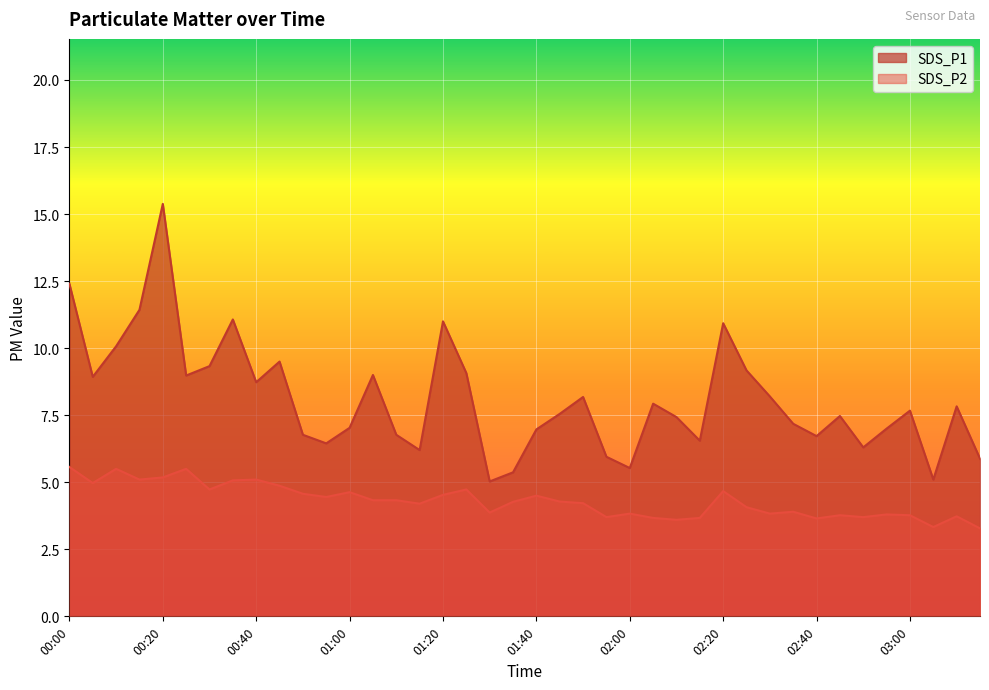

What is the spread (max minus min) of values at 02:45?

3.7